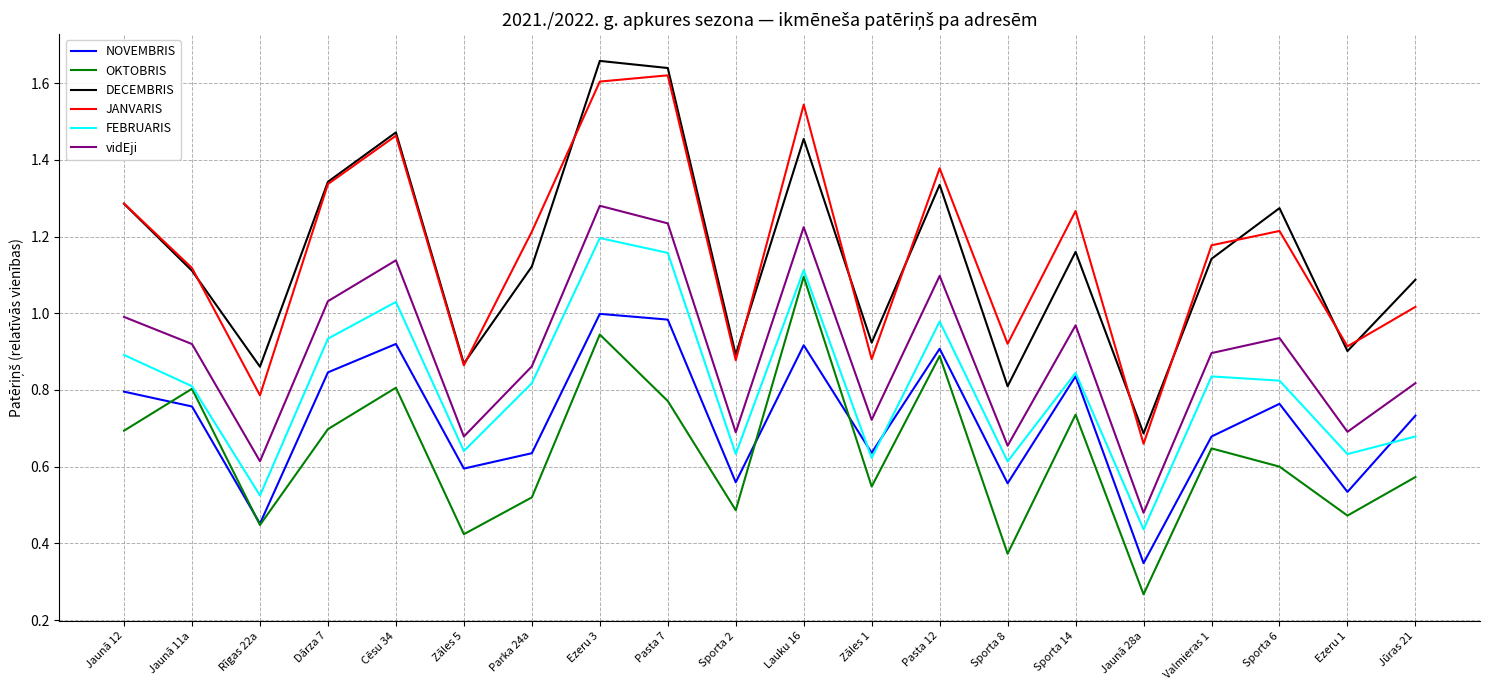

At how many categories does at least one series exceed 0?

20